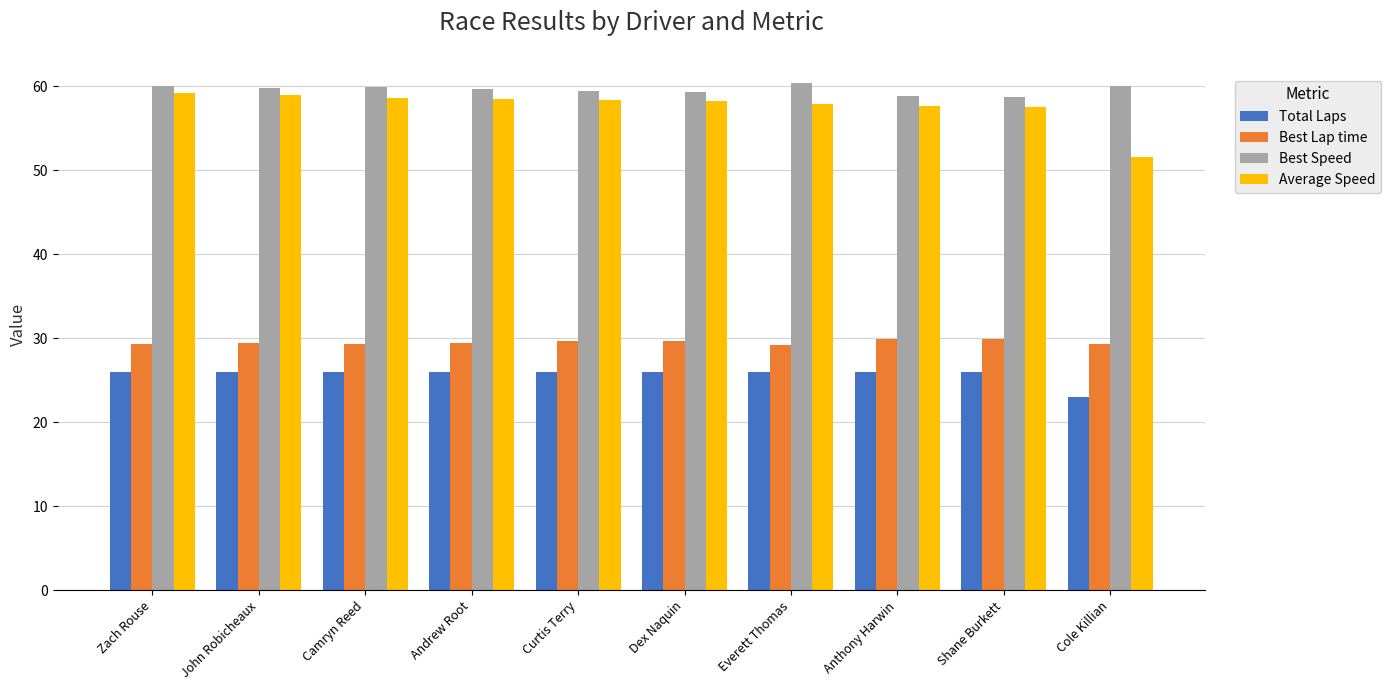

What is the label of the 8th bar from the left?

Anthony Harwin